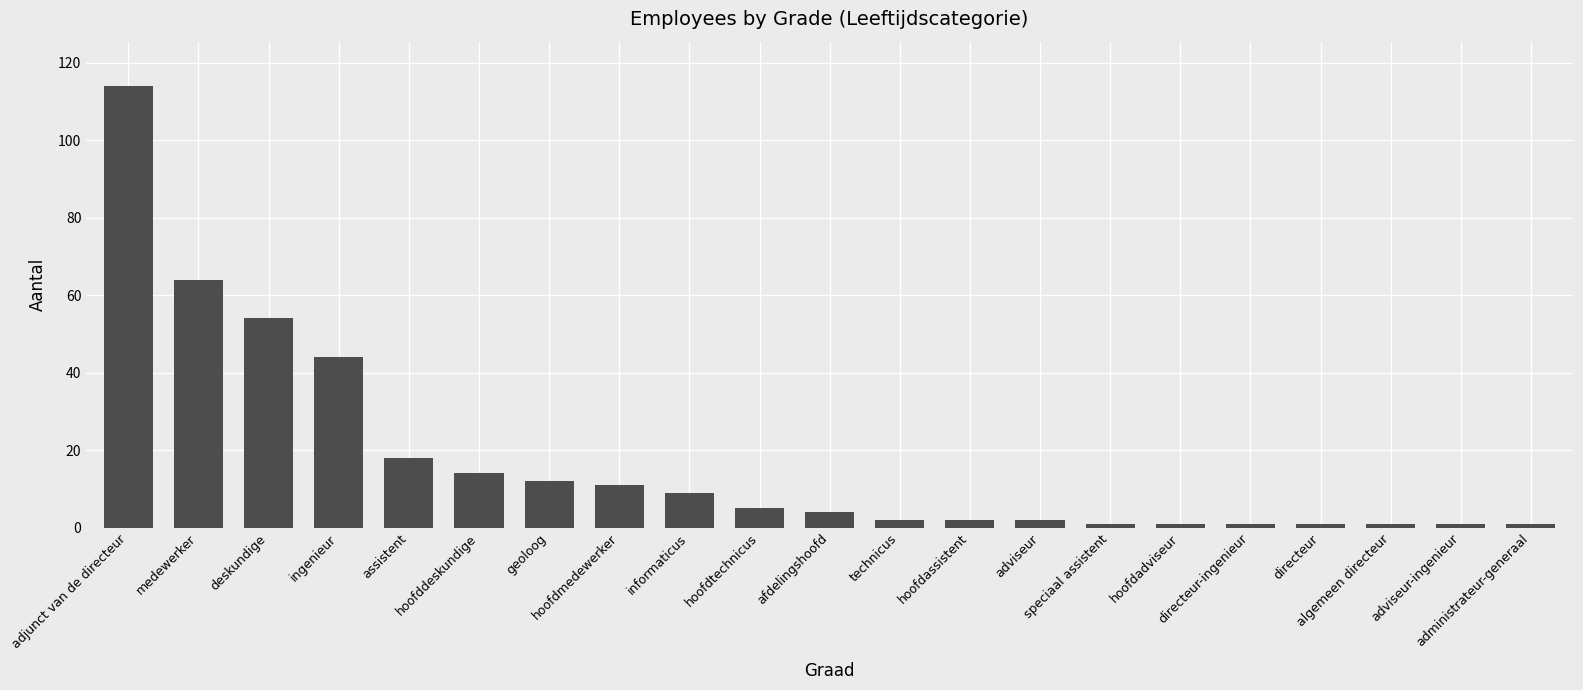

What is the maximum value shown in the chart?

114